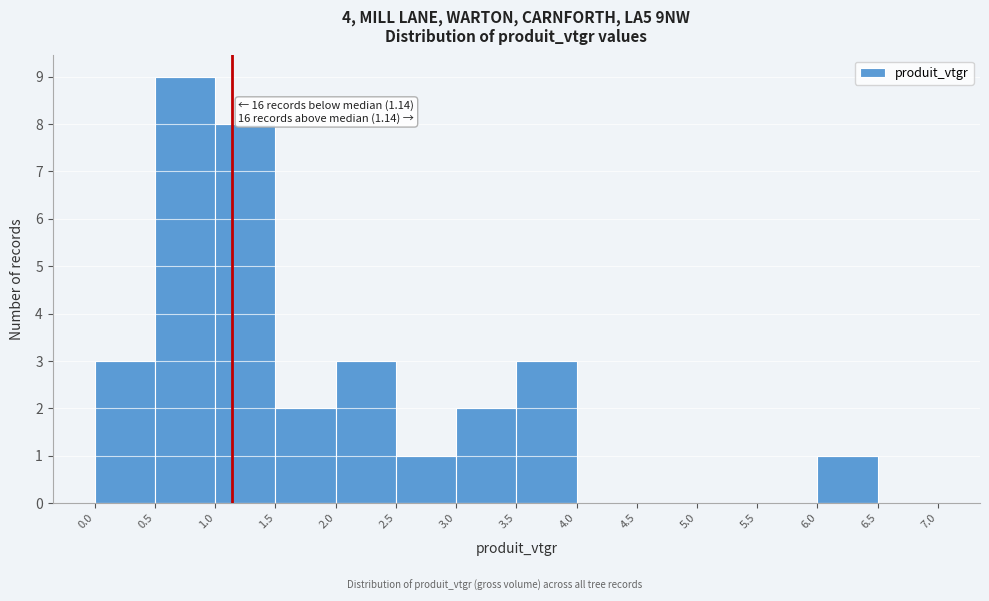

Over which range of the x-axis is the bar tallest?

0.5 to 1.0